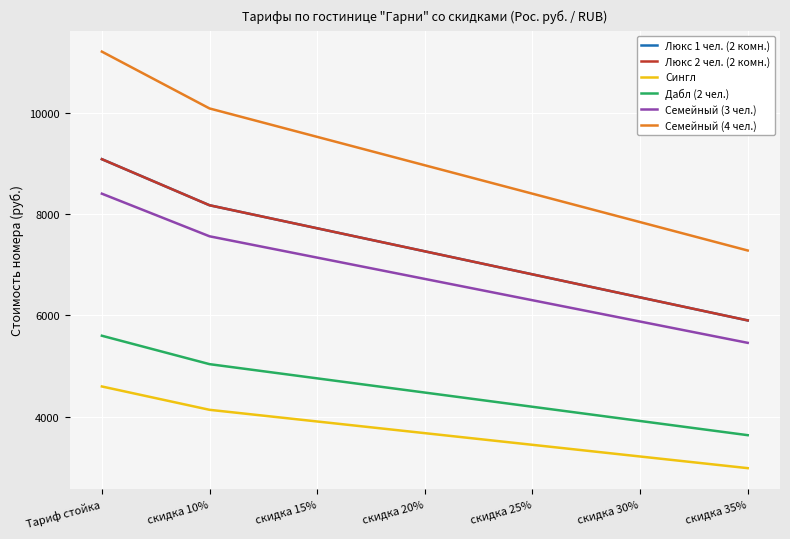

Which category has the lowest value across all series?

скидка 35%